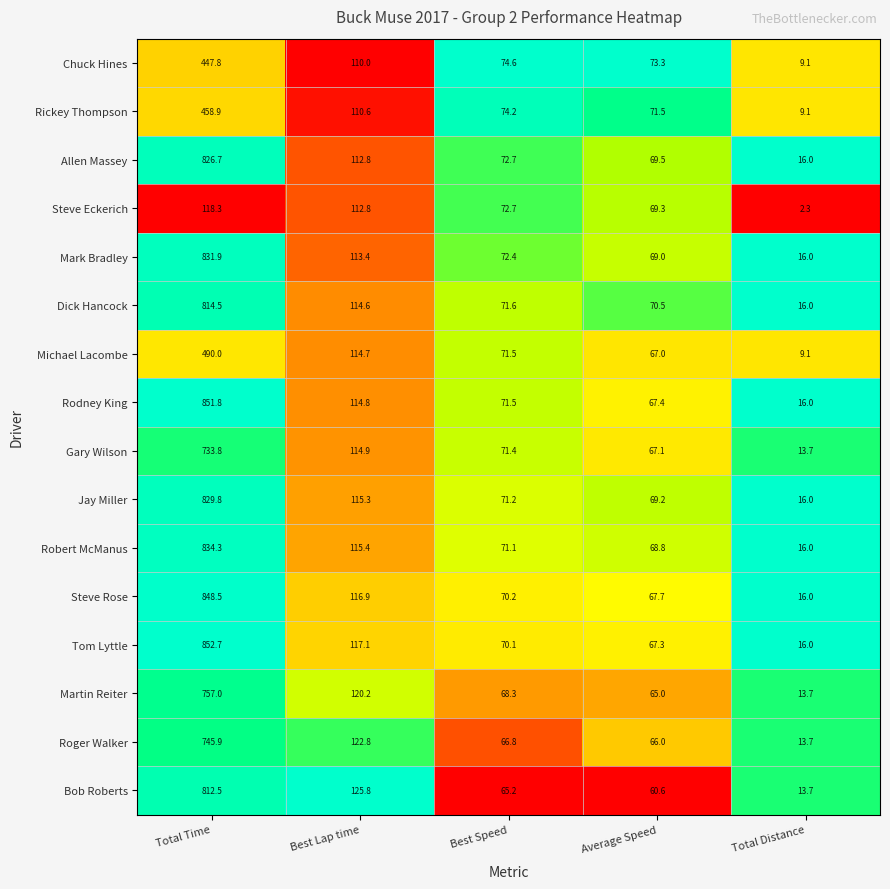

What is the total value across all series at Average Speed?

1089.2